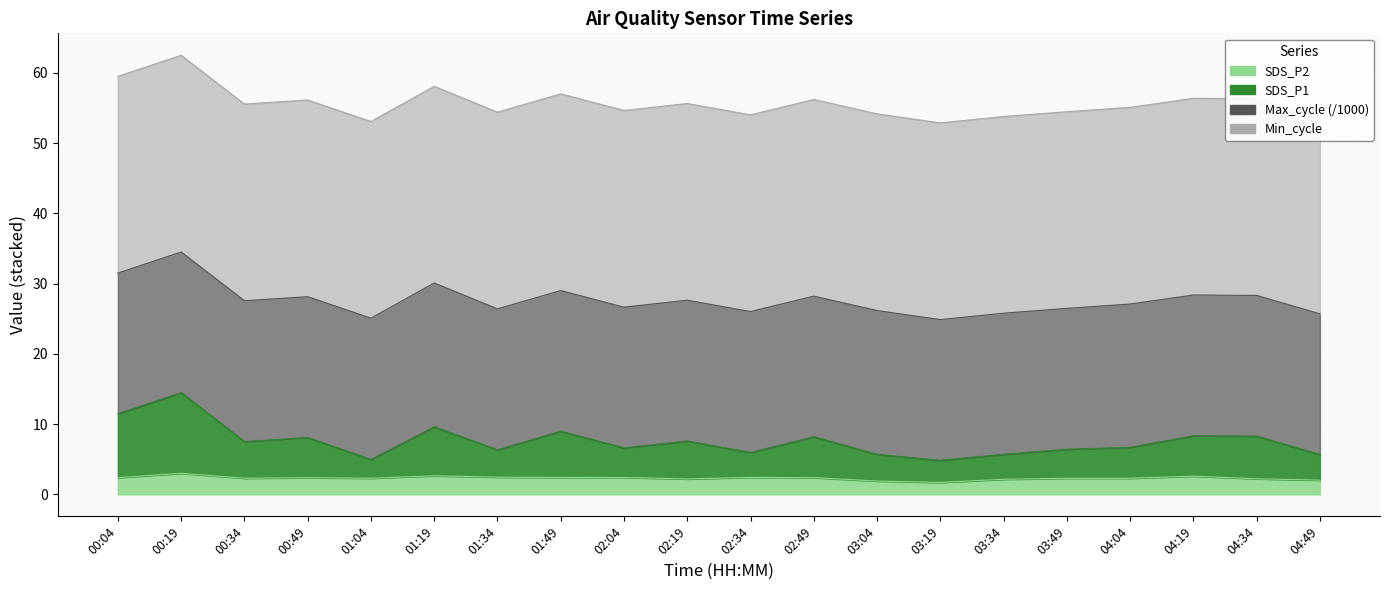

Which has a higher value, 03:19 or 01:19?

01:19